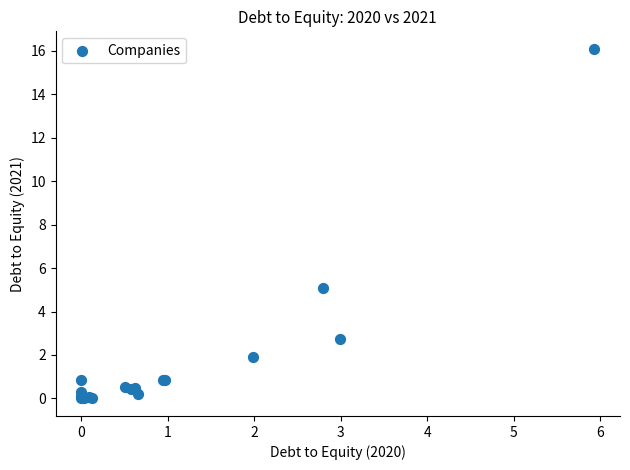

What Y value in the scatter plot is closest to 8?

5.1